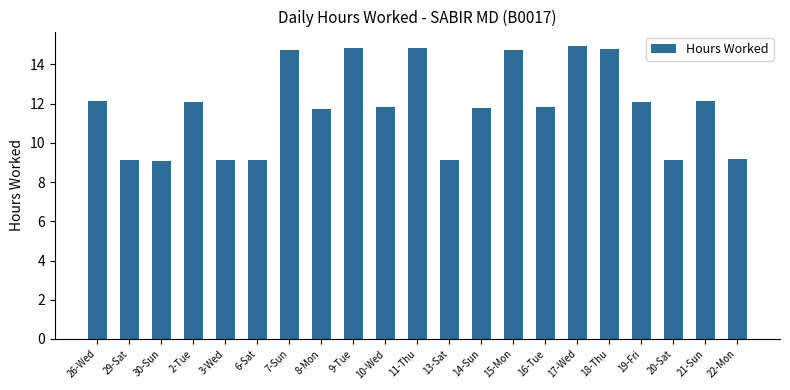

What is the minimum value shown in the chart?

9.1